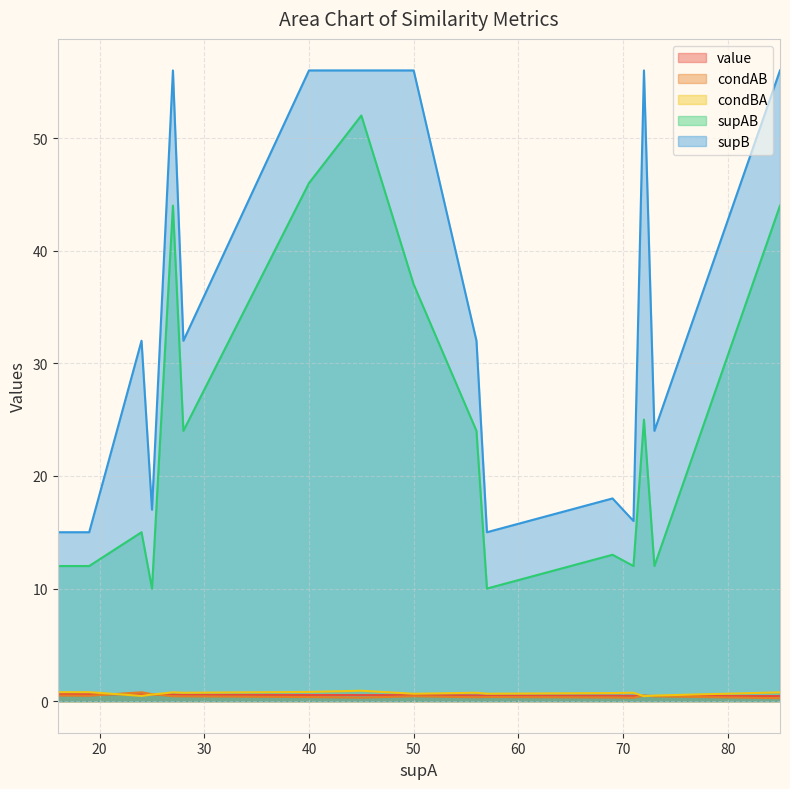

What is the difference between the maximum and second lowest values in the supAB series?

42.0